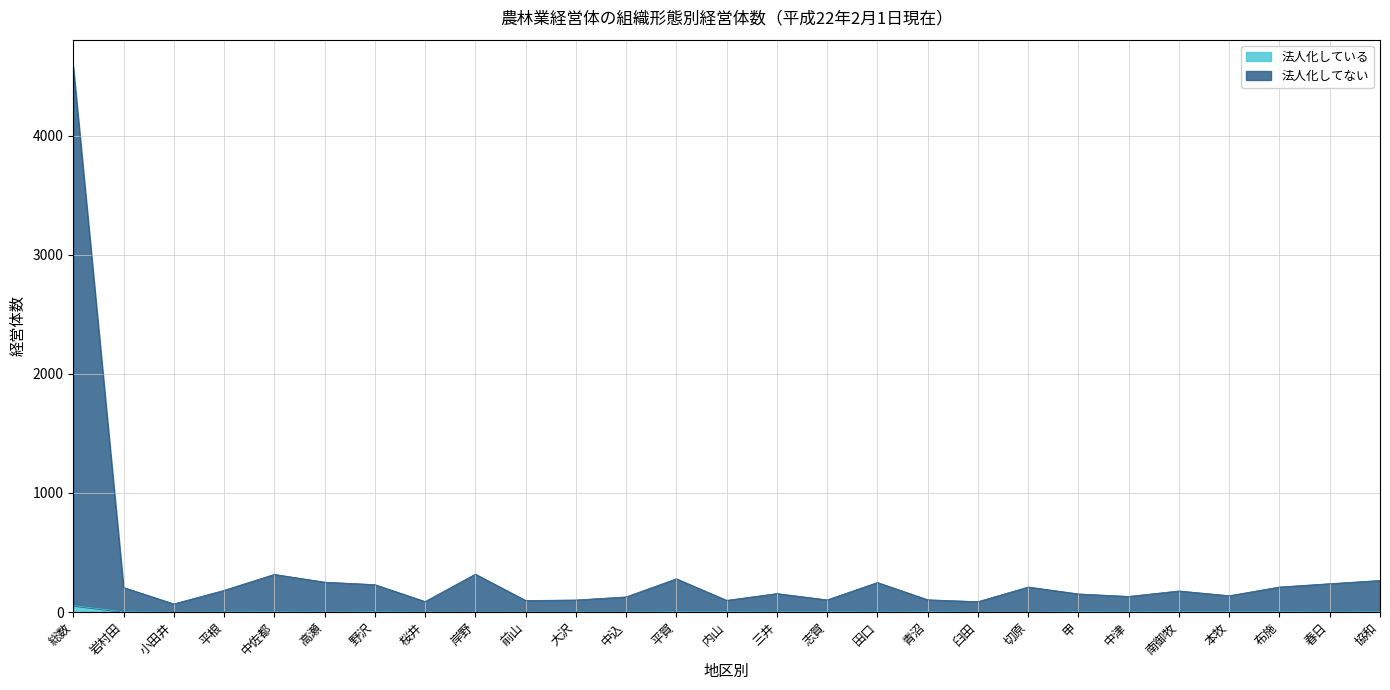

Where is the first local maximum for 法人化してない?

中佐都